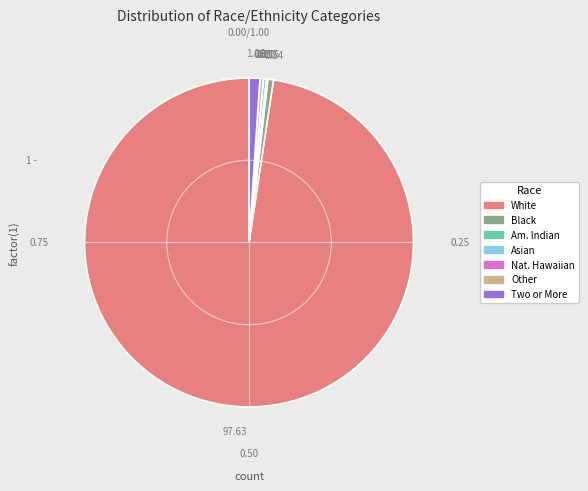

Is there a majority slice in this chart?

Yes